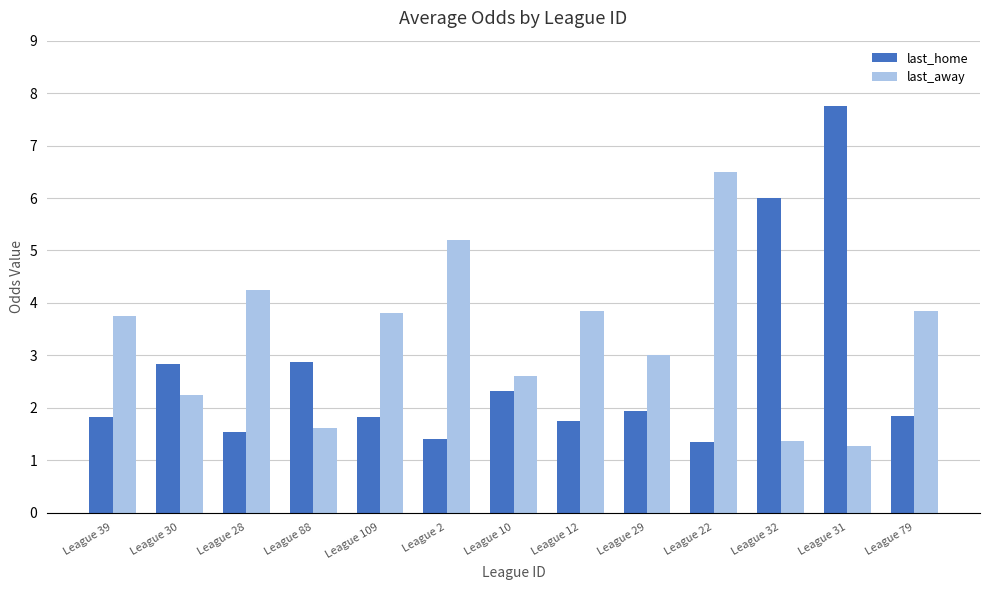

Rank the series by their average value, from highest to lowest.

last_away, last_home